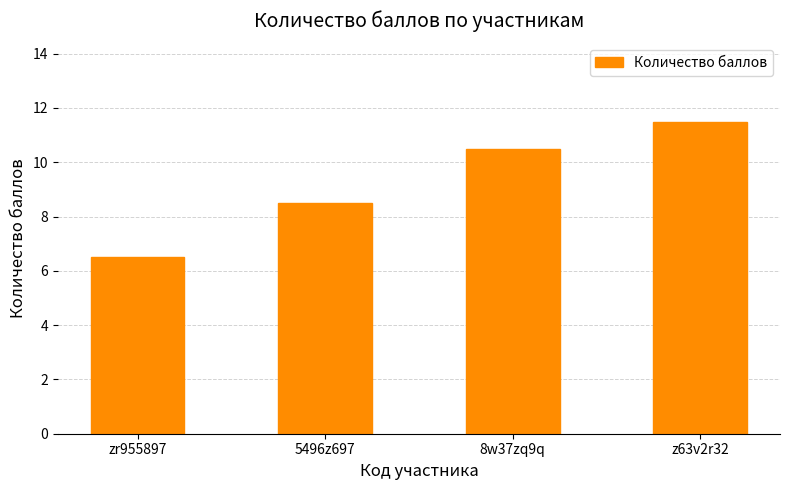

List the labels in order of value, largest first.

z63v2r32, 8w37zq9q, 5496z697, zr955897